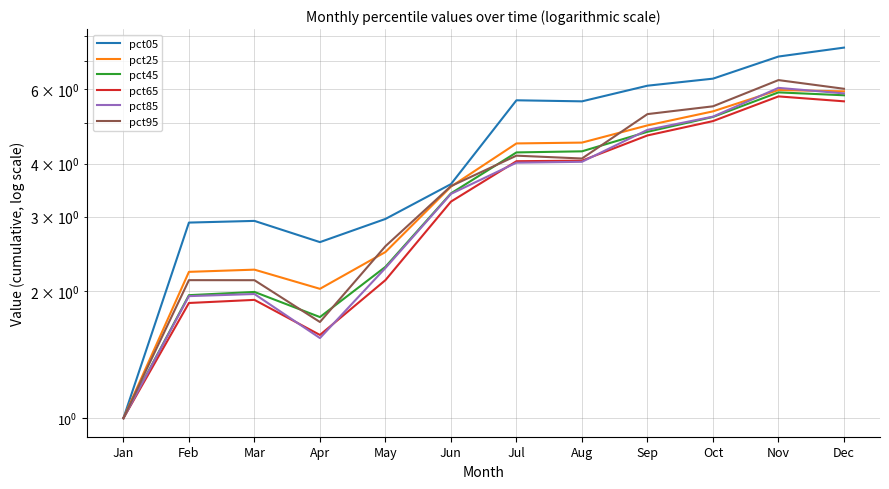

True or false: pct25 and pct45 intersect in this chart.

False